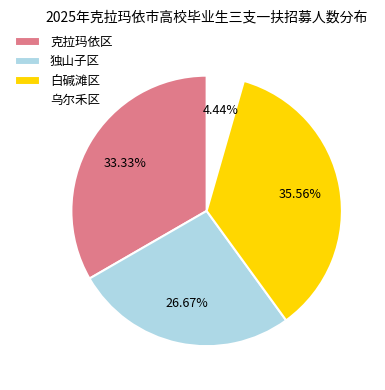

What percentage is NOT represented by 克拉玛依区?

66.7%